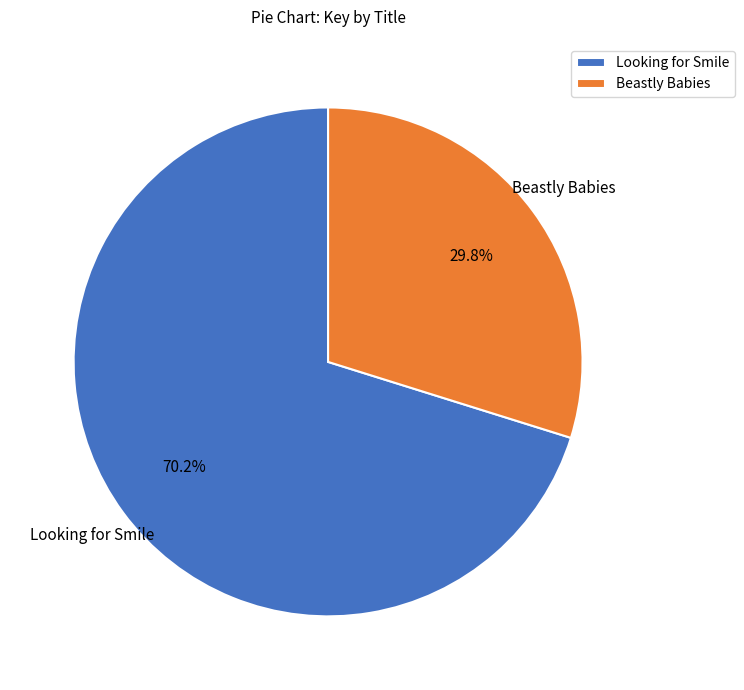

How many slices are in this pie chart?

2